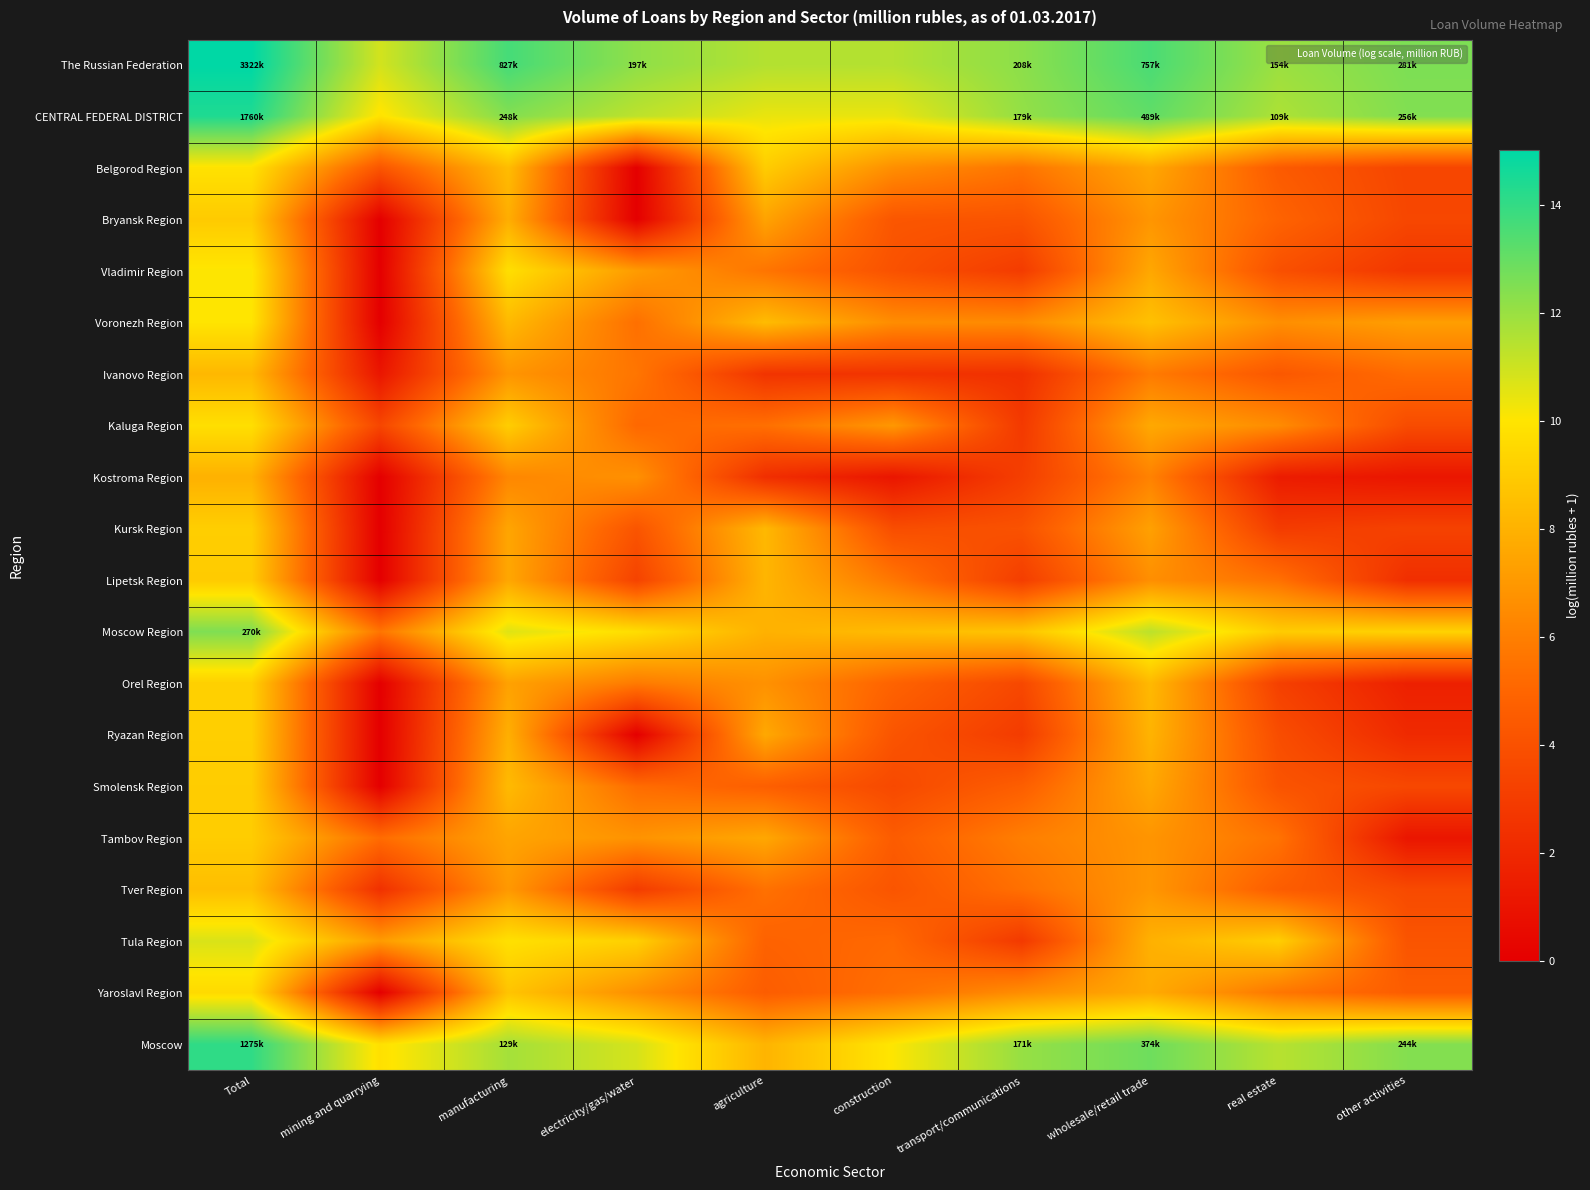

Reading left to right, transcribe all the data shown in this chart.

The Russian Federation: Total=15.0	mining and quarrying=10.9	manufacturing=13.6	electricity/gas/water=12.2	agriculture=11.5	construction=11.5	transport/communications=12.2	wholesale/retail trade=13.5	real estate=11.9	other activities=12.5
CENTRAL FEDERAL DISTRICT: Total=14.4	mining and quarrying=9.9	manufacturing=12.4	electricity/gas/water=11.3	agriculture=10.4	construction=10.4	transport/communications=12.1	wholesale/retail trade=13.1	real estate=11.6	other activities=12.5
Belgorod Region: Total=9.9	mining and quarrying=4.2	manufacturing=8.4	electricity/gas/water=0.0	agriculture=9.0	construction=6.6	transport/communications=5.6	wholesale/retail trade=7.6	real estate=4.5	other activities=3.4
Bryansk Region: Total=9.0	mining and quarrying=0.0	manufacturing=7.8	electricity/gas/water=0.0	agriculture=7.4	construction=4.2	transport/communications=4.1	wholesale/retail trade=6.9	real estate=4.9	other activities=3.5
Vladimir Region: Total=10.1	mining and quarrying=0.0	manufacturing=9.8	electricity/gas/water=7.1	agriculture=5.6	construction=4.0	transport/communications=2.9	wholesale/retail trade=7.6	real estate=4.0	other activities=2.7
Voronezh Region: Total=10.0	mining and quarrying=0.0	manufacturing=8.3	electricity/gas/water=5.4	agriculture=8.4	construction=6.5	transport/communications=6.5	wholesale/retail trade=8.6	real estate=6.6	other activities=7.2
Ivanovo Region: Total=8.2	mining and quarrying=1.1	manufacturing=6.9	electricity/gas/water=5.6	agriculture=2.6	construction=2.6	transport/communications=2.4	wholesale/retail trade=5.8	real estate=4.3	other activities=5.2
Kaluga Region: Total=9.8	mining and quarrying=3.5	manufacturing=9.1	electricity/gas/water=5.1	agriculture=5.4	construction=7.0	transport/communications=2.8	wholesale/retail trade=7.6	real estate=6.5	other activities=3.7
Kostroma Region: Total=8.0	mining and quarrying=0.0	manufacturing=6.3	electricity/gas/water=6.7	agriculture=2.3	construction=1.1	transport/communications=3.1	wholesale/retail trade=6.1	real estate=1.4	other activities=1.1
Kursk Region: Total=9.1	mining and quarrying=0.0	manufacturing=7.5	electricity/gas/water=4.2	agriculture=8.3	construction=3.8	transport/communications=4.0	wholesale/retail trade=7.3	real estate=2.9	other activities=3.3
Lipetsk Region: Total=9.0	mining and quarrying=0.0	manufacturing=7.6	electricity/gas/water=3.3	agriculture=8.1	construction=5.7	transport/communications=3.0	wholesale/retail trade=6.6	real estate=5.4	other activities=2.3
Moscow Region: Total=12.5	mining and quarrying=5.6	manufacturing=10.6	electricity/gas/water=9.7	agriculture=8.0	construction=8.4	transport/communications=8.7	wholesale/retail trade=11.3	real estate=9.0	other activities=9.3
Orel Region: Total=9.2	mining and quarrying=0.0	manufacturing=7.4	electricity/gas/water=5.8	agriculture=6.7	construction=4.9	transport/communications=3.6	wholesale/retail trade=8.3	real estate=3.2	other activities=1.6
Ryazan Region: Total=9.1	mining and quarrying=0.0	manufacturing=7.9	electricity/gas/water=0.0	agriculture=7.6	construction=4.2	transport/communications=2.9	wholesale/retail trade=8.1	real estate=3.8	other activities=2.1
Smolensk Region: Total=9.0	mining and quarrying=0.0	manufacturing=8.3	electricity/gas/water=5.3	agriculture=4.7	construction=3.6	transport/communications=4.7	wholesale/retail trade=7.6	real estate=4.1	other activities=3.6
Tambov Region: Total=9.0	mining and quarrying=5.3	manufacturing=7.5	electricity/gas/water=6.8	agriculture=7.6	construction=4.5	transport/communications=6.0	wholesale/retail trade=6.9	real estate=5.5	other activities=1.1
Tver Region: Total=8.5	mining and quarrying=2.4	manufacturing=7.0	electricity/gas/water=2.9	agriculture=5.5	construction=4.2	transport/communications=5.4	wholesale/retail trade=6.9	real estate=4.6	other activities=3.7
Tula Region: Total=10.7	mining and quarrying=7.1	manufacturing=9.8	electricity/gas/water=9.2	agriculture=4.8	construction=5.1	transport/communications=2.8	wholesale/retail trade=8.0	real estate=9.1	other activities=4.2
Yaroslavl Region: Total=9.6	mining and quarrying=0.0	manufacturing=8.7	electricity/gas/water=6.6	agriculture=4.6	construction=5.4	transport/communications=6.6	wholesale/retail trade=7.7	real estate=5.7	other activities=4.6
Moscow: Total=14.1	mining and quarrying=9.8	manufacturing=11.8	electricity/gas/water=10.8	agriculture=8.1	construction=10.1	transport/communications=12.1	wholesale/retail trade=12.8	real estate=11.4	other activities=12.4